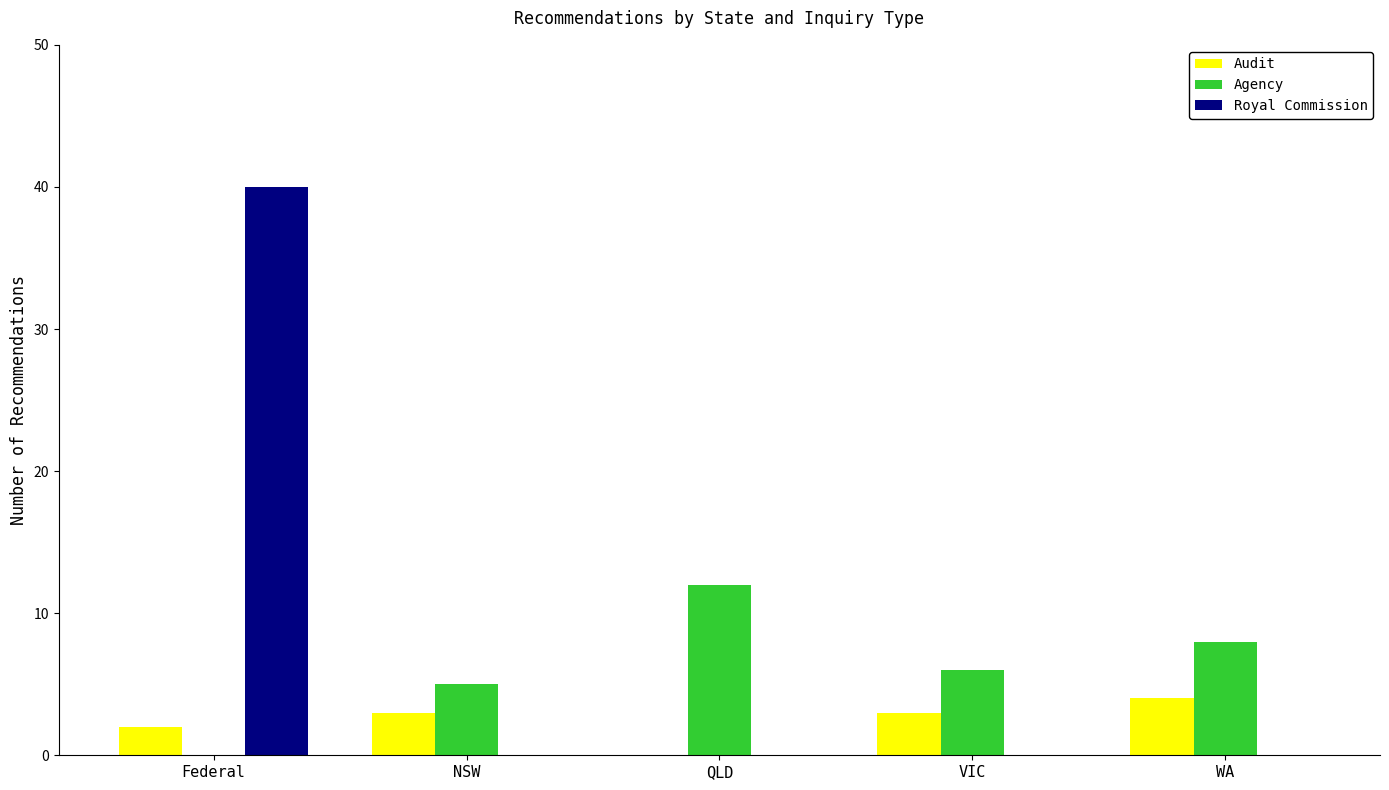

At which label is Agency closest to 6?

VIC